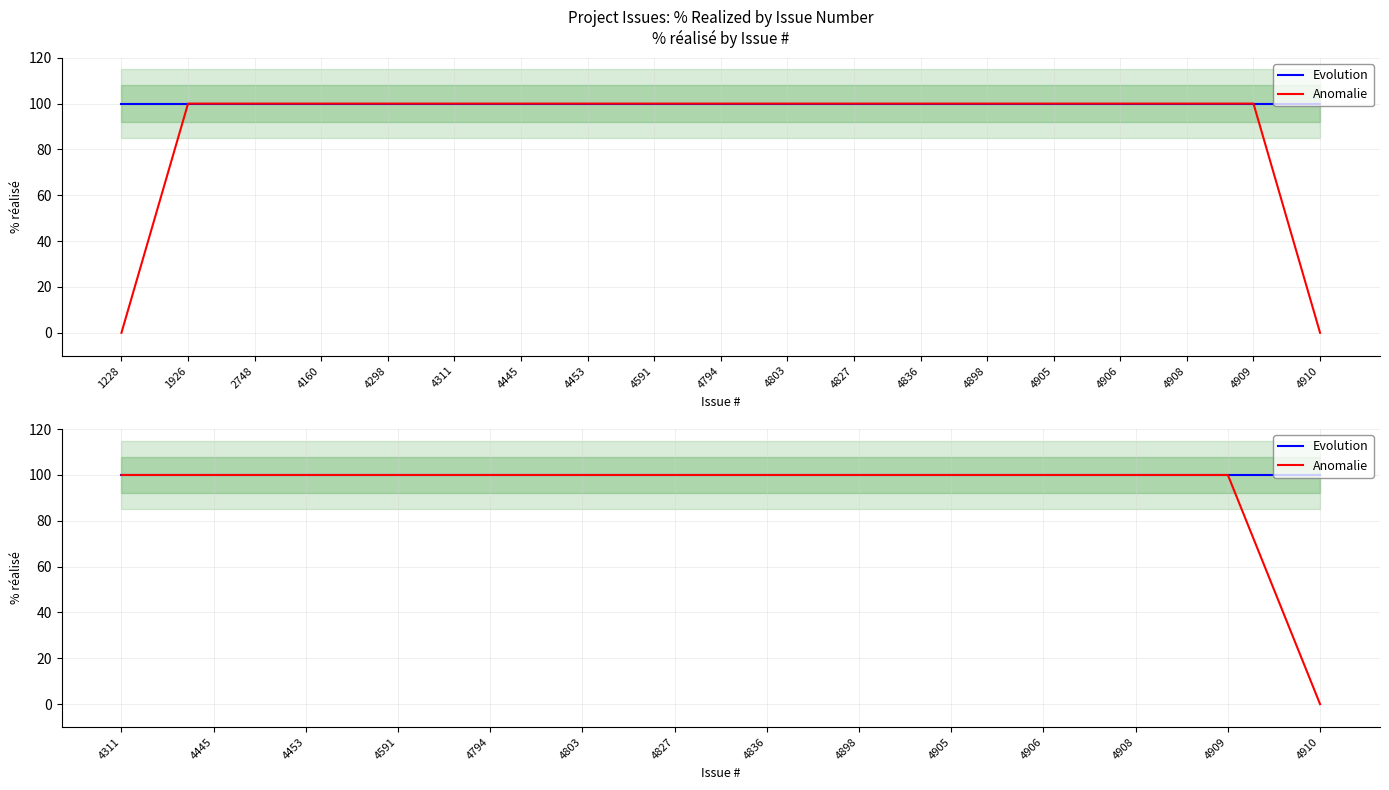

Is the value of Anomalie at 2748 greater than the value of Evolution at 4298?

No